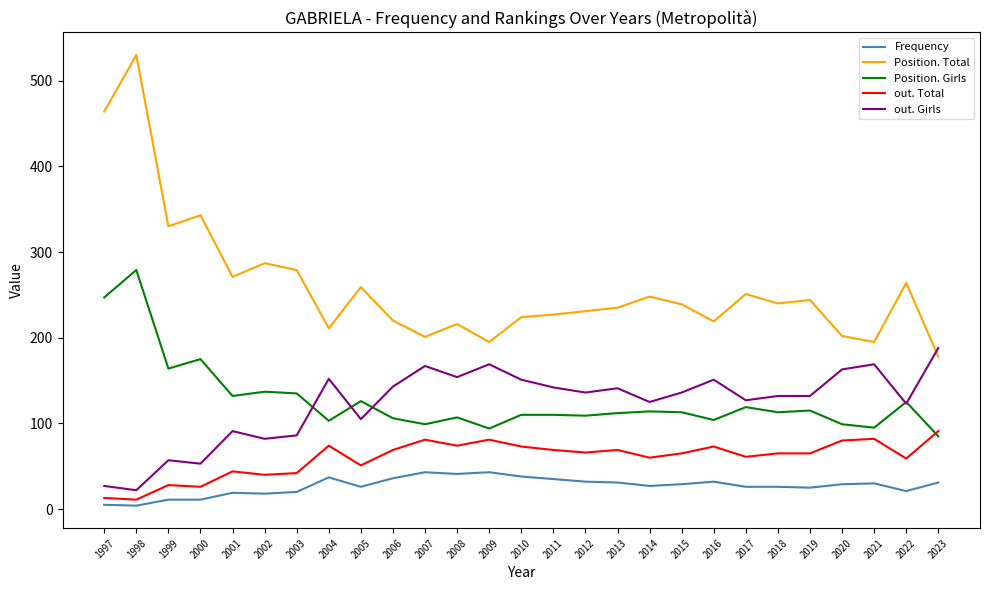

What is the difference between the maximum and minimum values in the out. Total series?

80